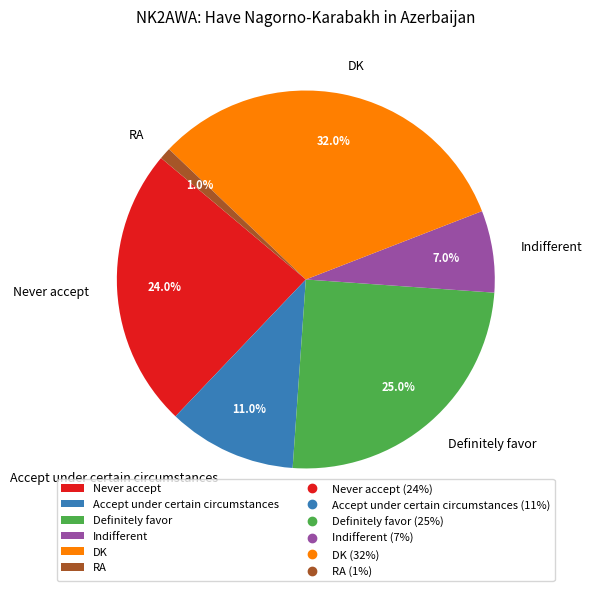

Does Definitely favor account for over 50% of the chart?

No